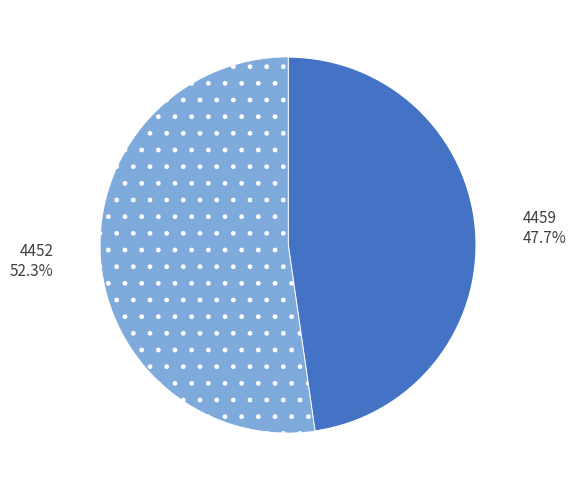

True or false: 4452 accounts for 58% of the total.

False